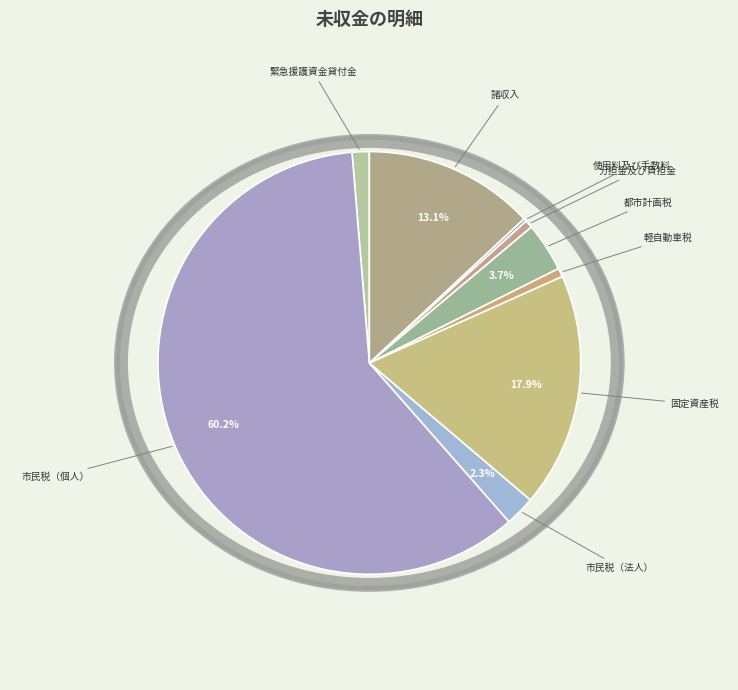

What percentage is the 市民税（法人） slice, to the nearest percent?

2%